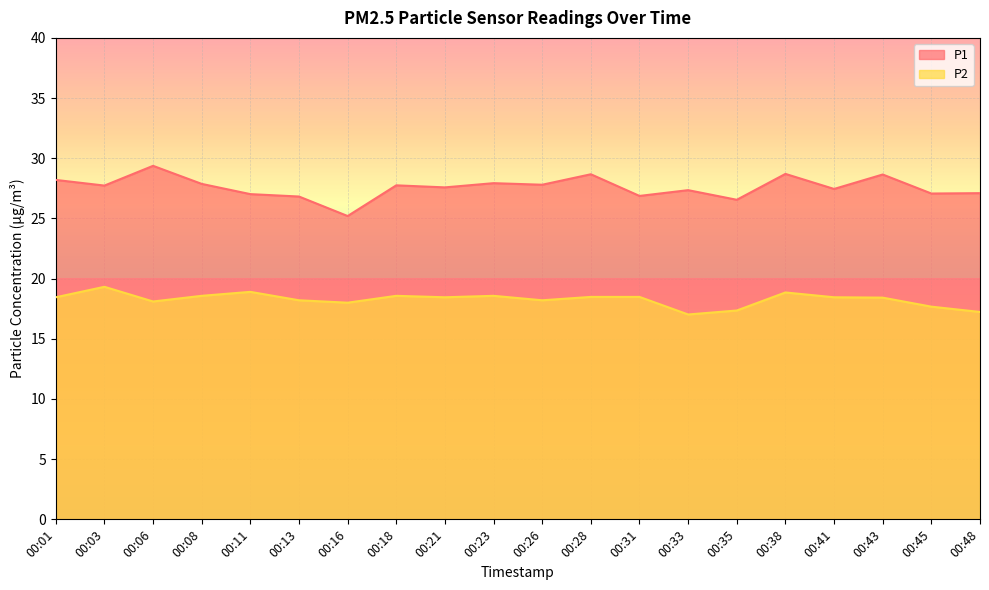

True or false: P2 has more than 1 interior local peaks.

True